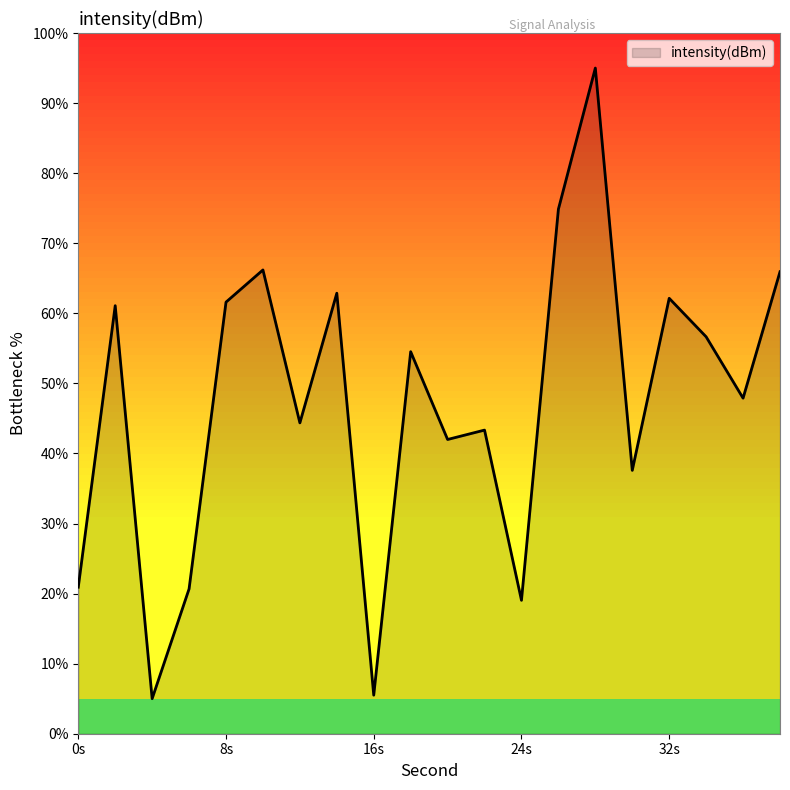

What is the smallest value displayed?

5.0